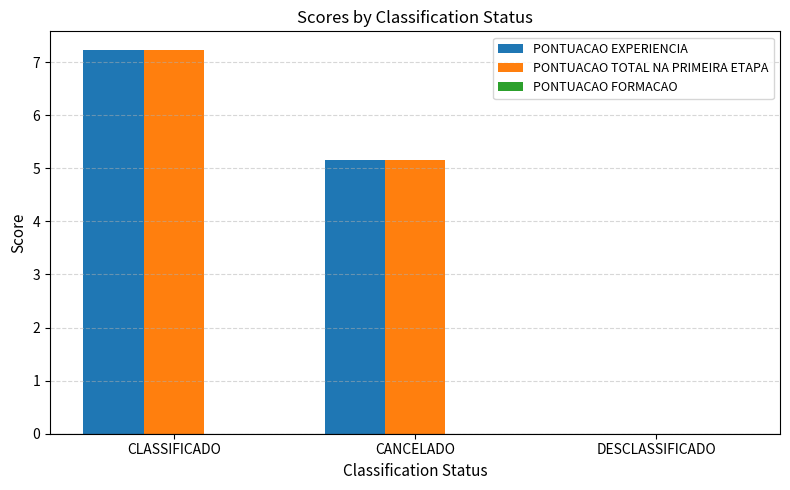

What is the sum of all PONTUACAO TOTAL NA PRIMEIRA ETAPA values?

12.4